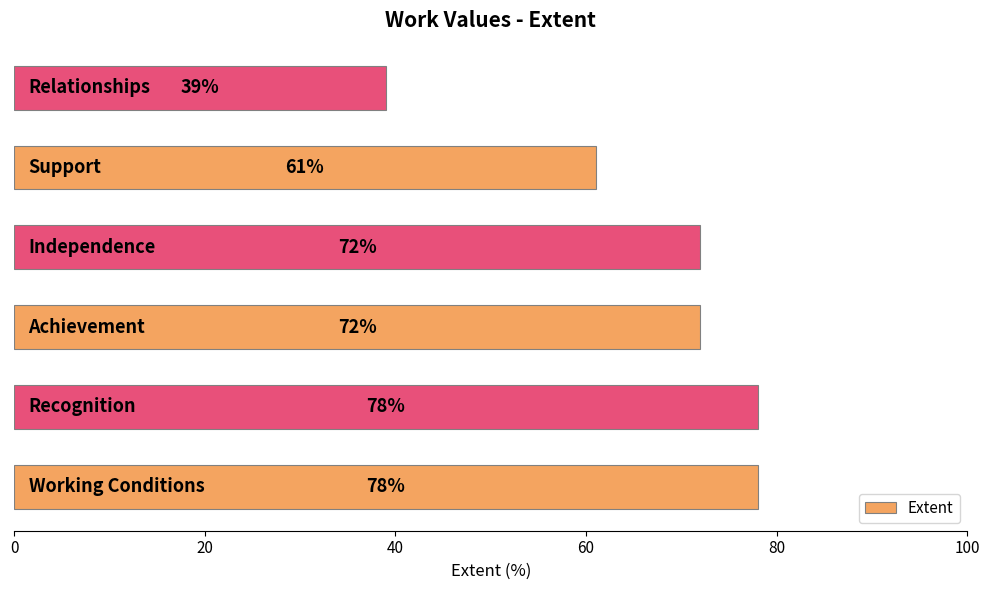

How many distinct data groups are displayed?

1